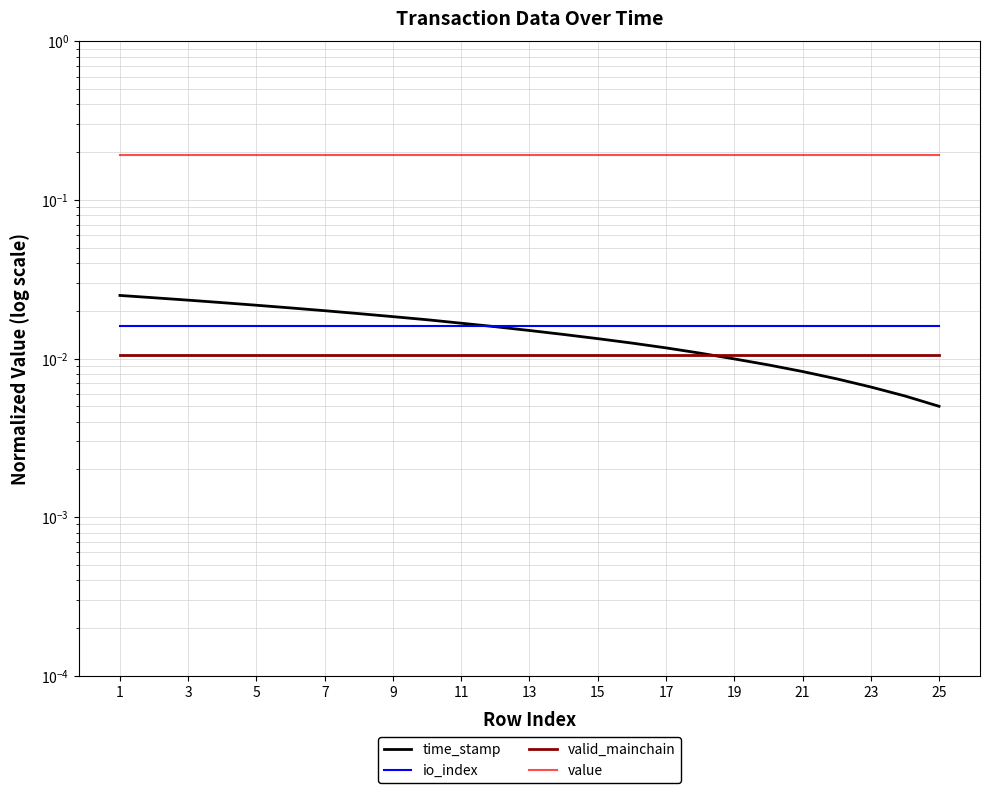

What is the greatest value displayed?

0.2